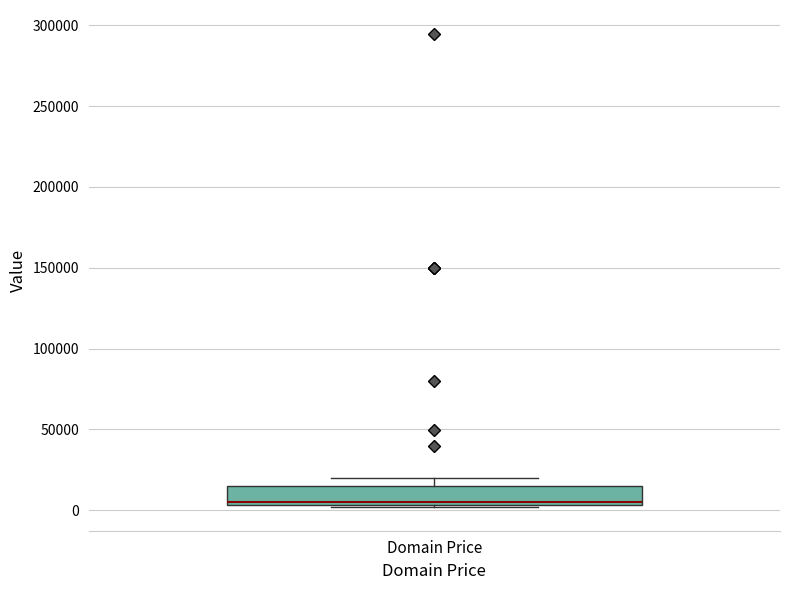

Transcribe this box plot: give where the median line is, the range the box spans, and where the two whiskers end, as read against the y-axis. The values are not printed on the chart, so give them approximately, as read against the axis.

median 5000 (just above the box's lower edge), box 5000 to 15000, whiskers 0 to 20000